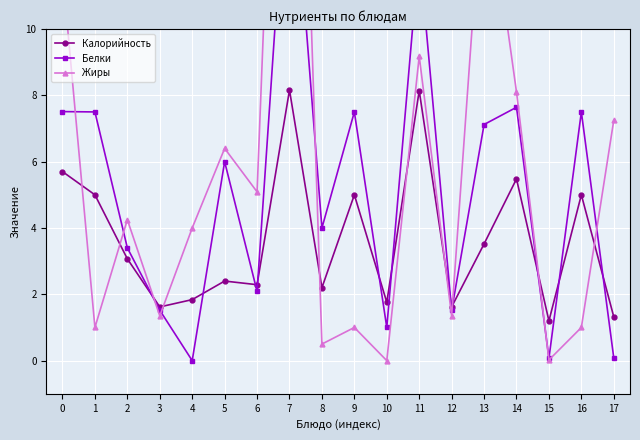

True or false: Белки and Жиры intersect in this chart.

True